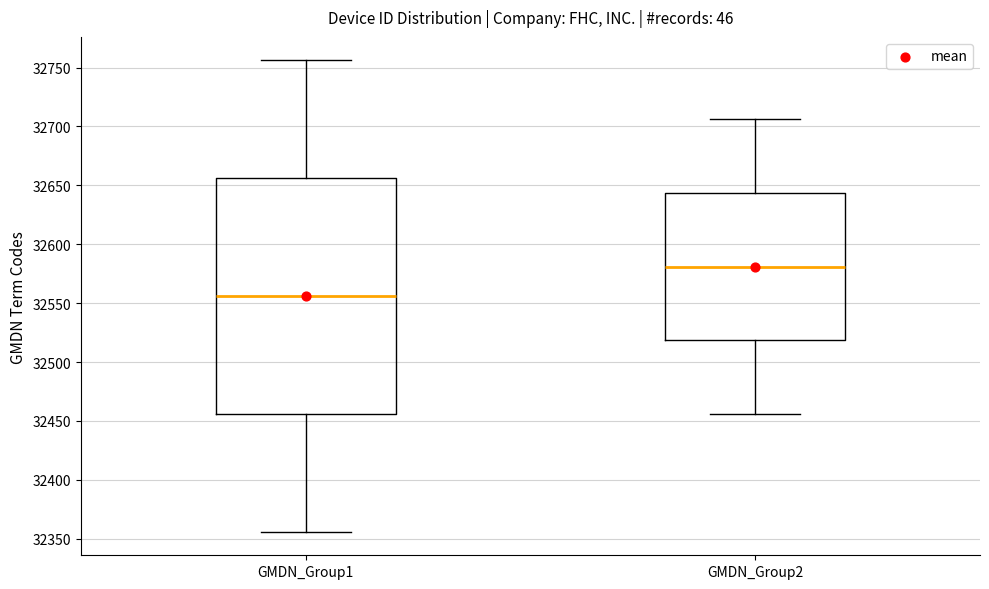

Reading left to right, transcribe this box plot: for each box, give where its median line is, the range the box spans, and where its two whiskers end, as read against the y-axis. The values are not printed on the chart, so give them approximately, as read against the axis.

GMDN_Group1: median 32555, box 32455 to 32655, whiskers 32355 to 32755
GMDN_Group2: median 32580, box 32520 to 32645, whiskers 32455 to 32705